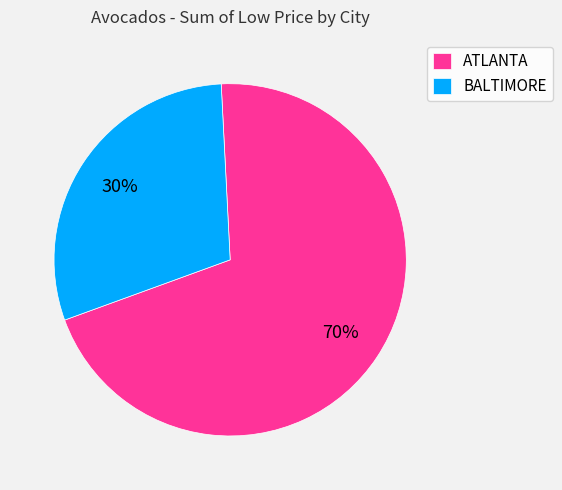

Rank the categories by value from highest to lowest.

ATLANTA, BALTIMORE